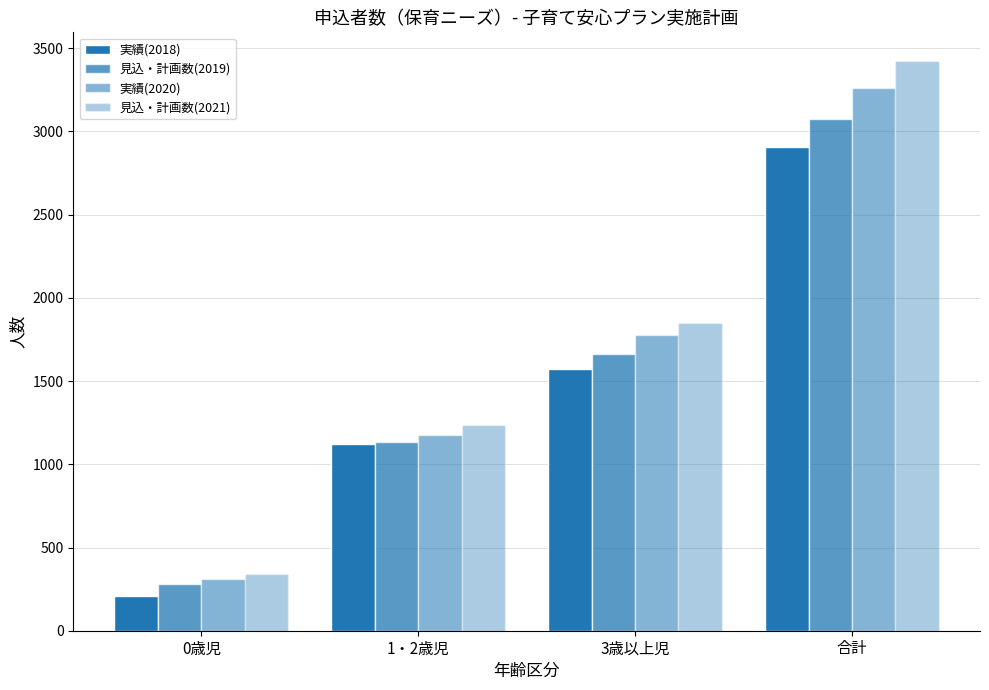

The 見込・計画数(2019) series shows 1664 at 1・2歳児. True or false?

False